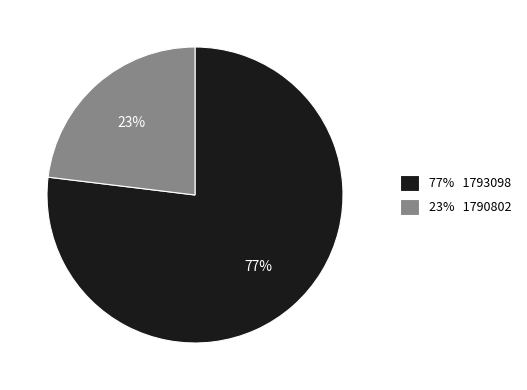

To the nearest percent, what is the average slice percentage?

50%